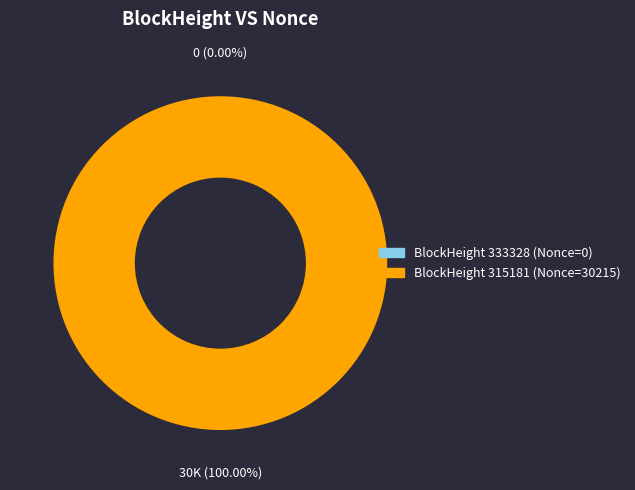

Does 333328 represent more than half of the total?

No